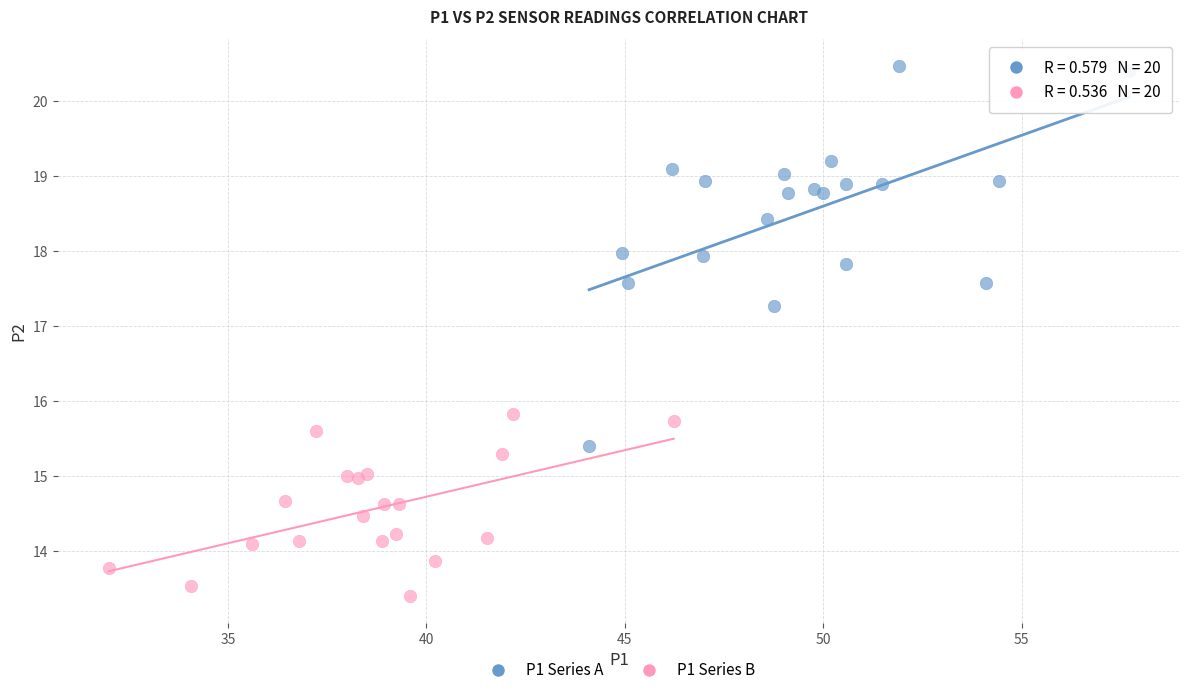

Which series reaches the minimum Y coordinate?

P1 Series B